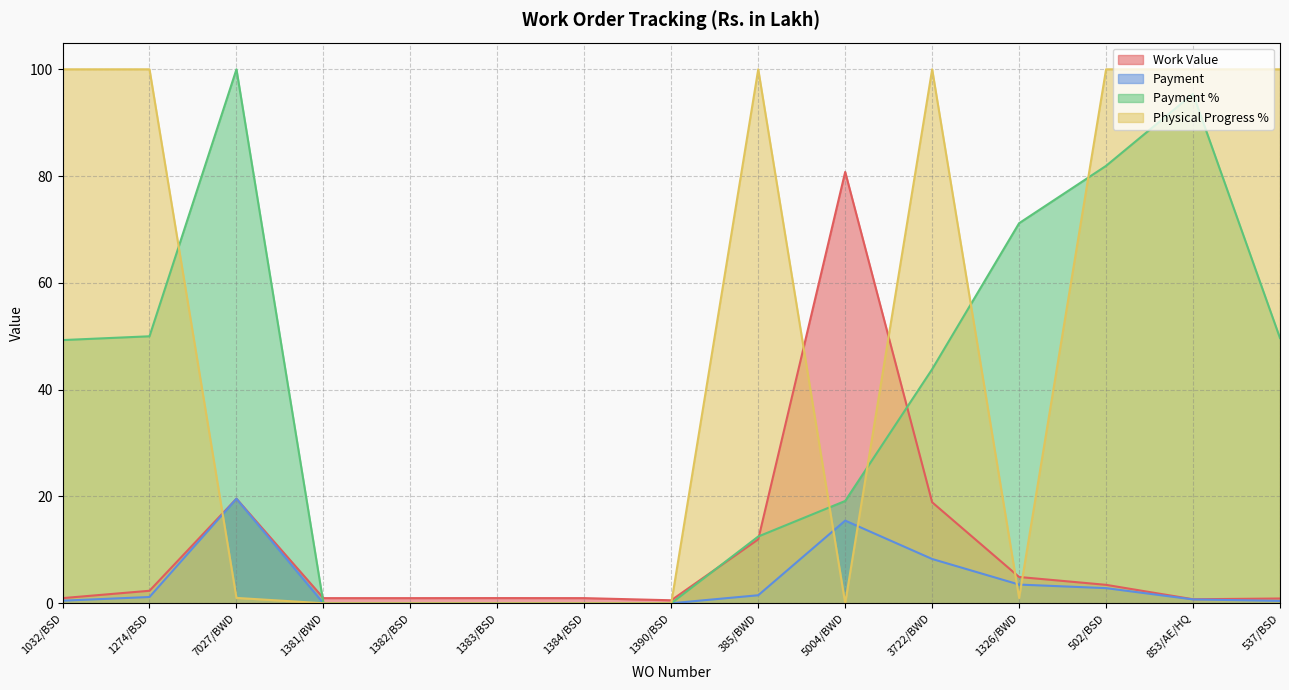

True or false: Work Value and Payment cross at least once.

False